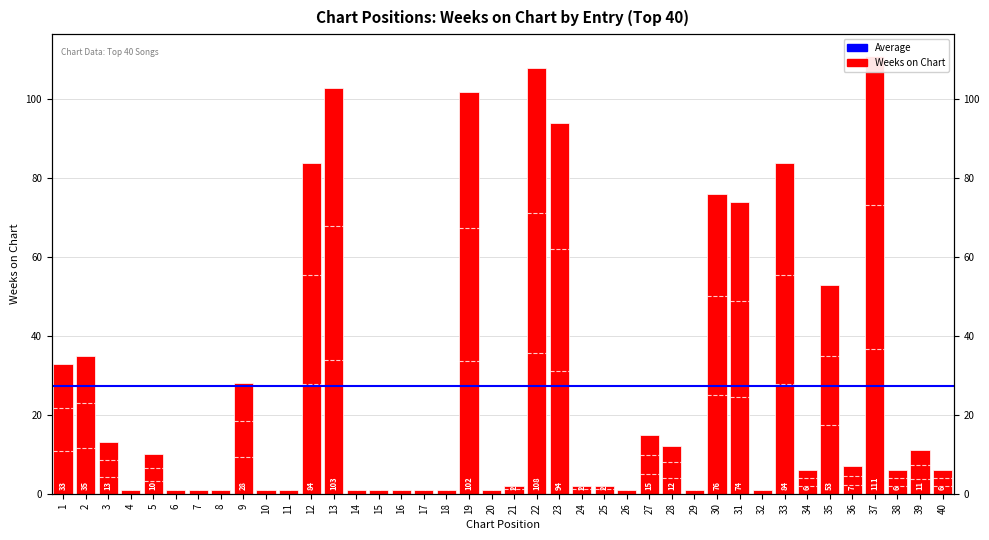

What is the smallest value displayed?

1